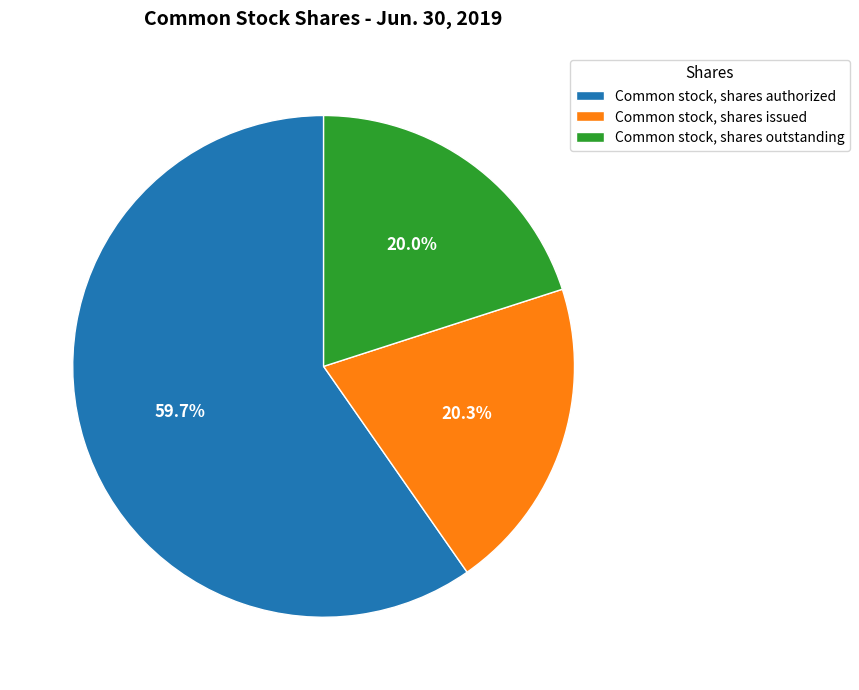

Between Common stock, shares authorized and Common stock, shares issued, which is larger?

Common stock, shares authorized